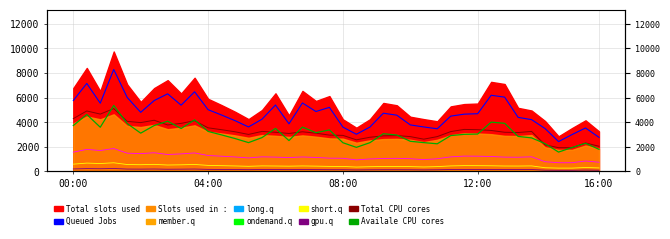

What position from the right is 28?

12